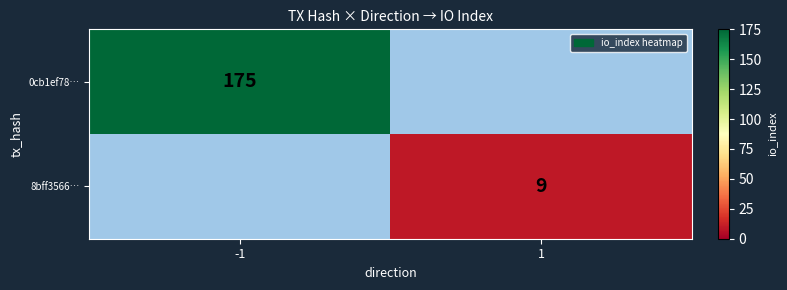

True or false: 0cb1ef78… has a value of 288 at -1.

False